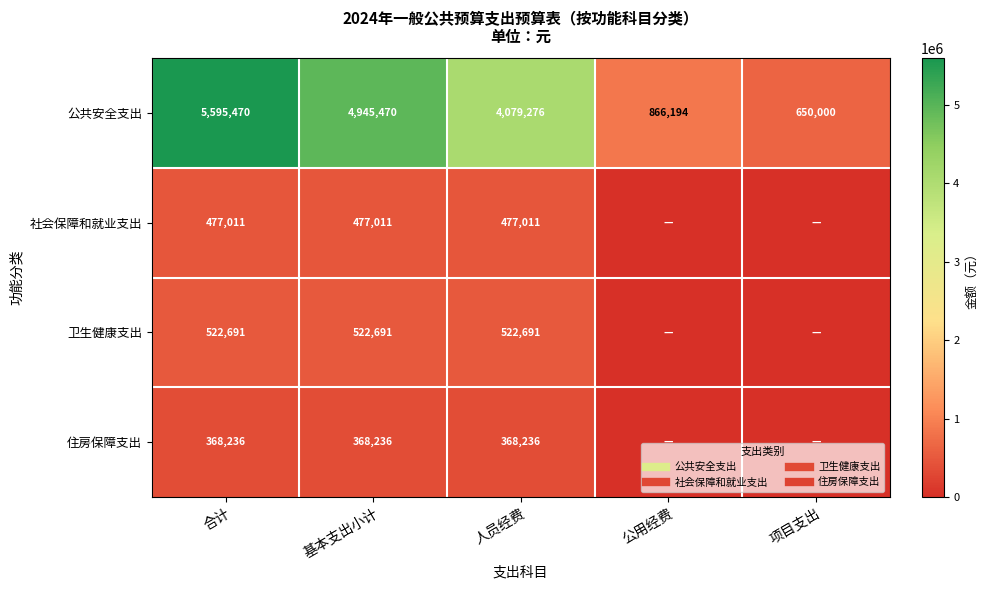

Which series has the largest total across all categories?

公共安全支出